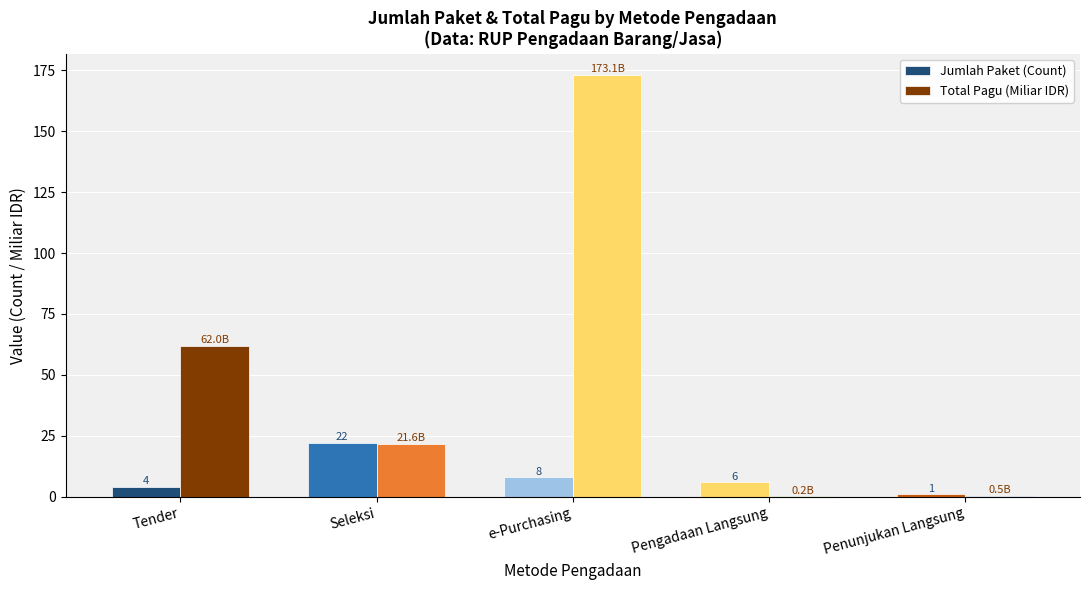

Where is Total Pagu (Miliar IDR) nearest to the value 86?

Tender